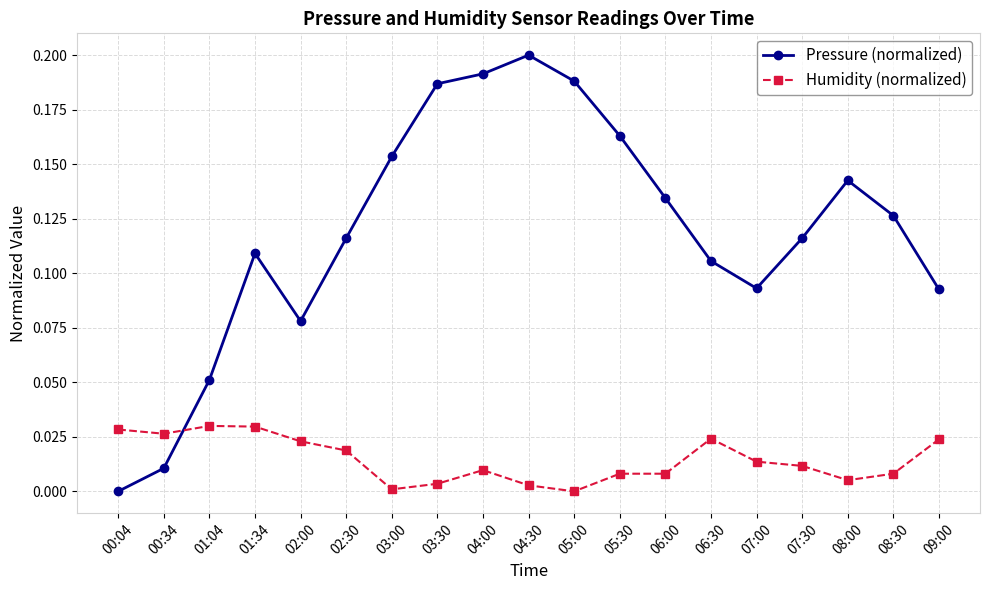

At how many categories does at least one series exceed 0?

19